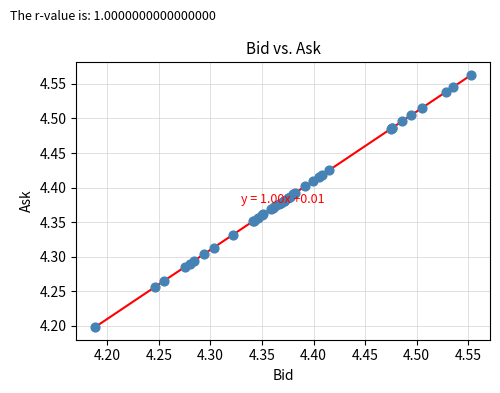

What Y value in the scatter plot is closest to 4?

4.2